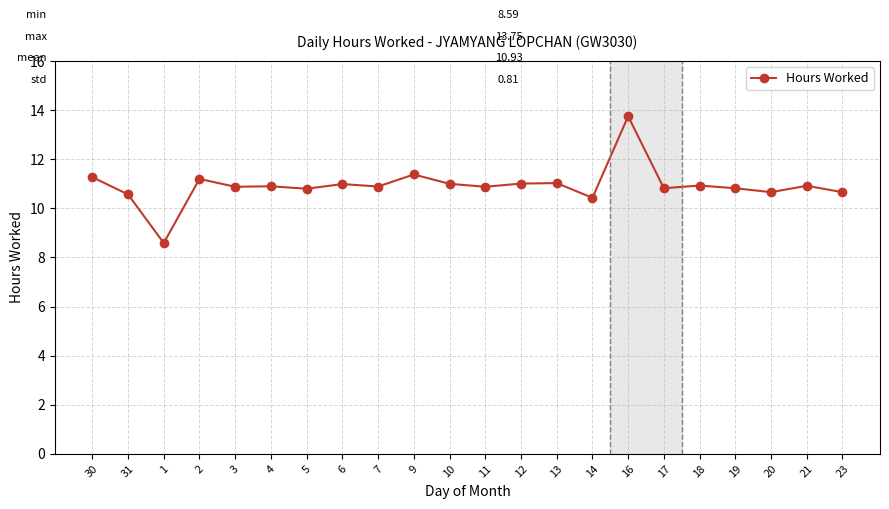

Where does the data first go above 10?

30